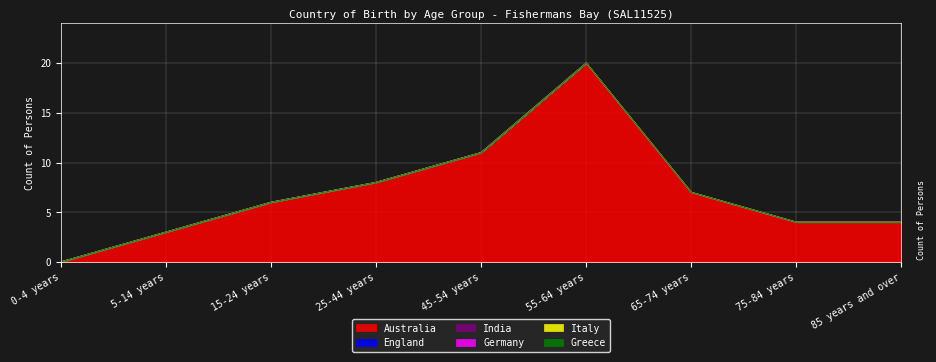

How many distinct data groups are displayed?

6